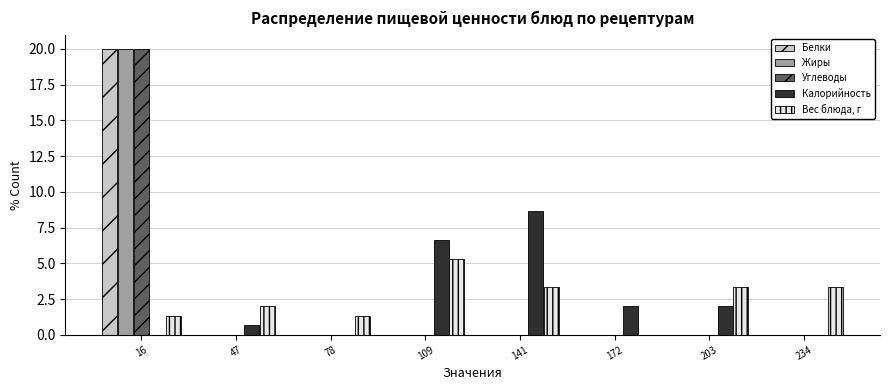

In the Вес блюда, г series, which range on the x-axis has the tallest bar?

95 to 125